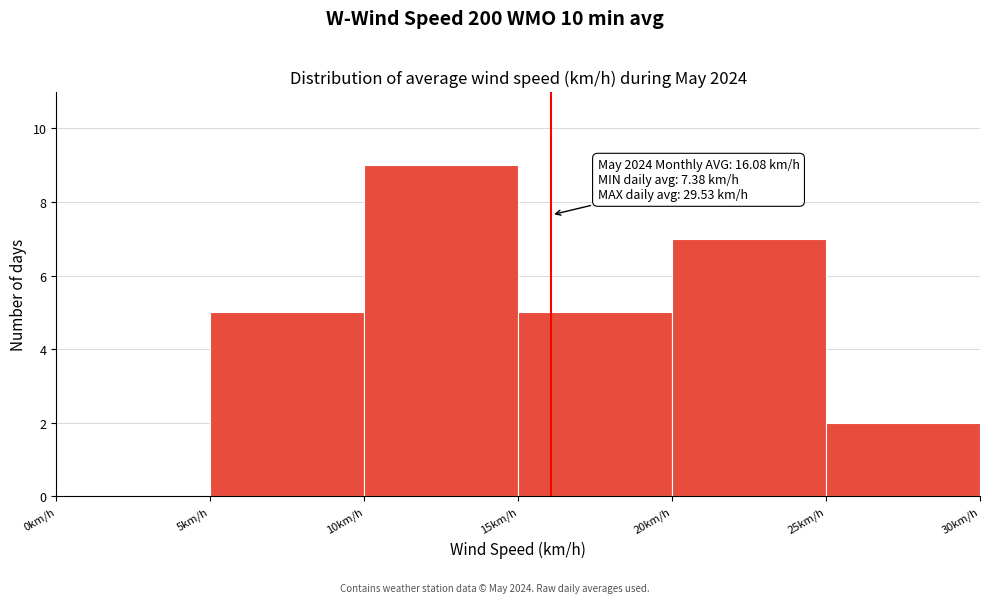

Which range on the x-axis has the tallest bar?

10 to 15